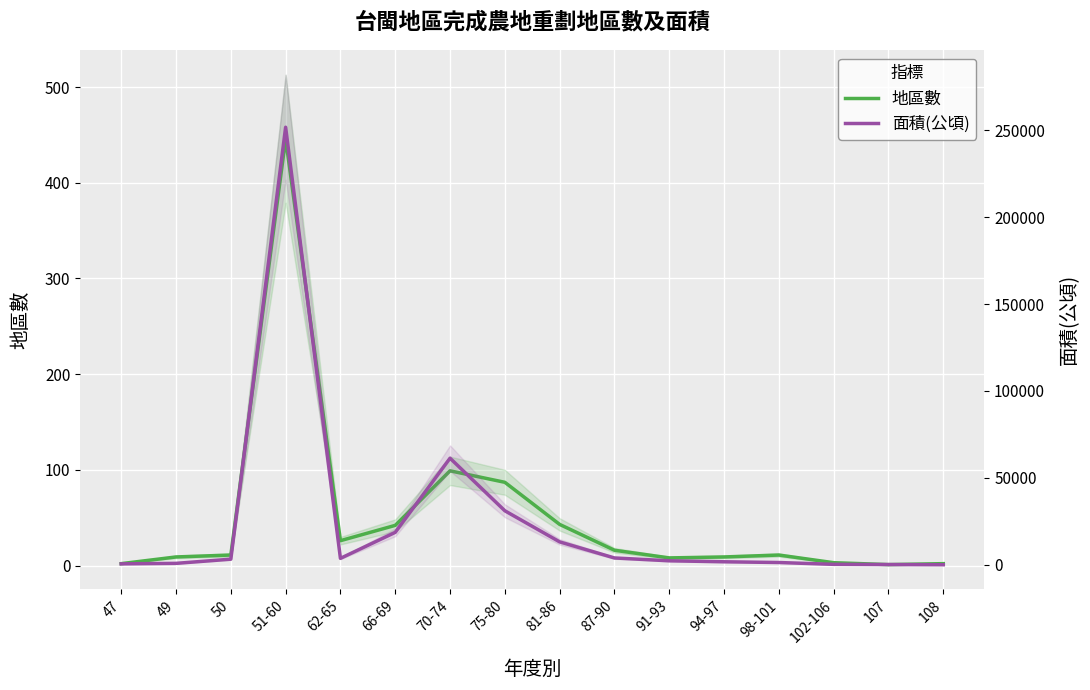

Is it true that 地區數 equals 8 at 91-93?

True